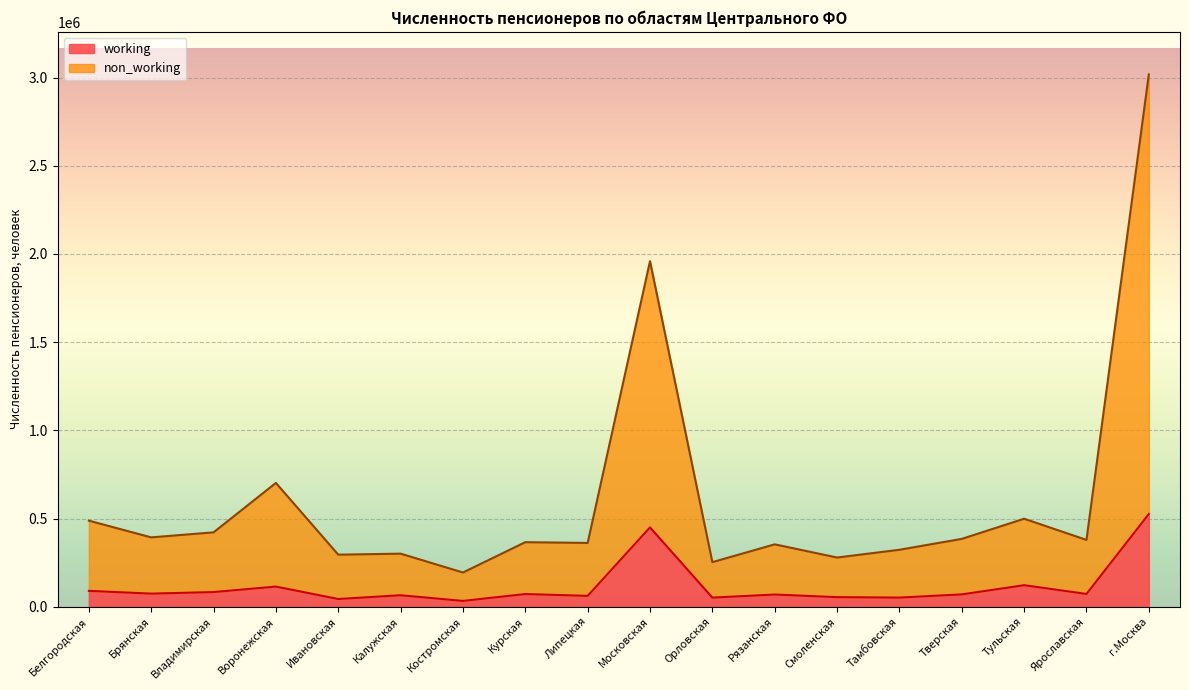

Rank the categories by non_working value from lowest to highest.

Костромская, Орловская, Смоленская, Ивановская, Калужская, Тамбовская, Рязанская, Липецкая, Курская, Ярославская, Тверская, Брянская, Владимирская, Белгородская, Тульская, Воронежская, Московская, г.Москва